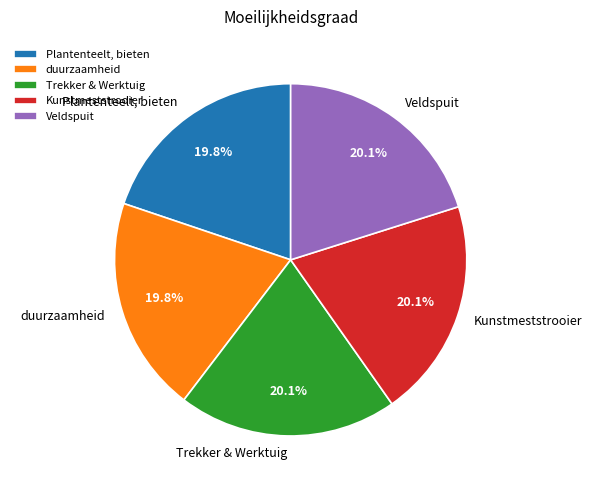

What is the ratio of the value at duurzaamheid to the value at Kunstmeststrooier?

1.0